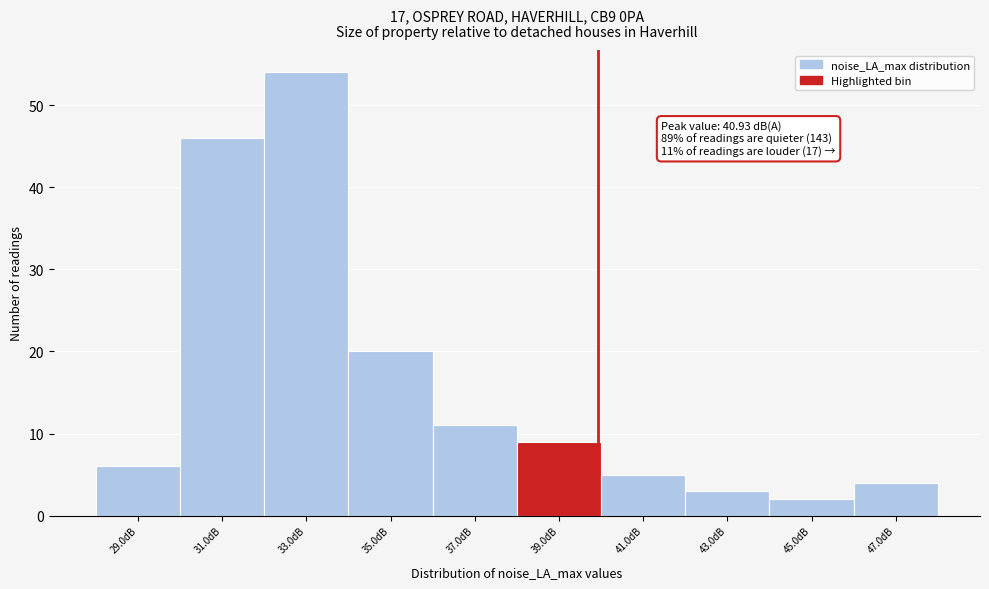

Reading left to right, transcribe all the data shown in this chart.

6	46	54	20	11	9	5	3	2	4